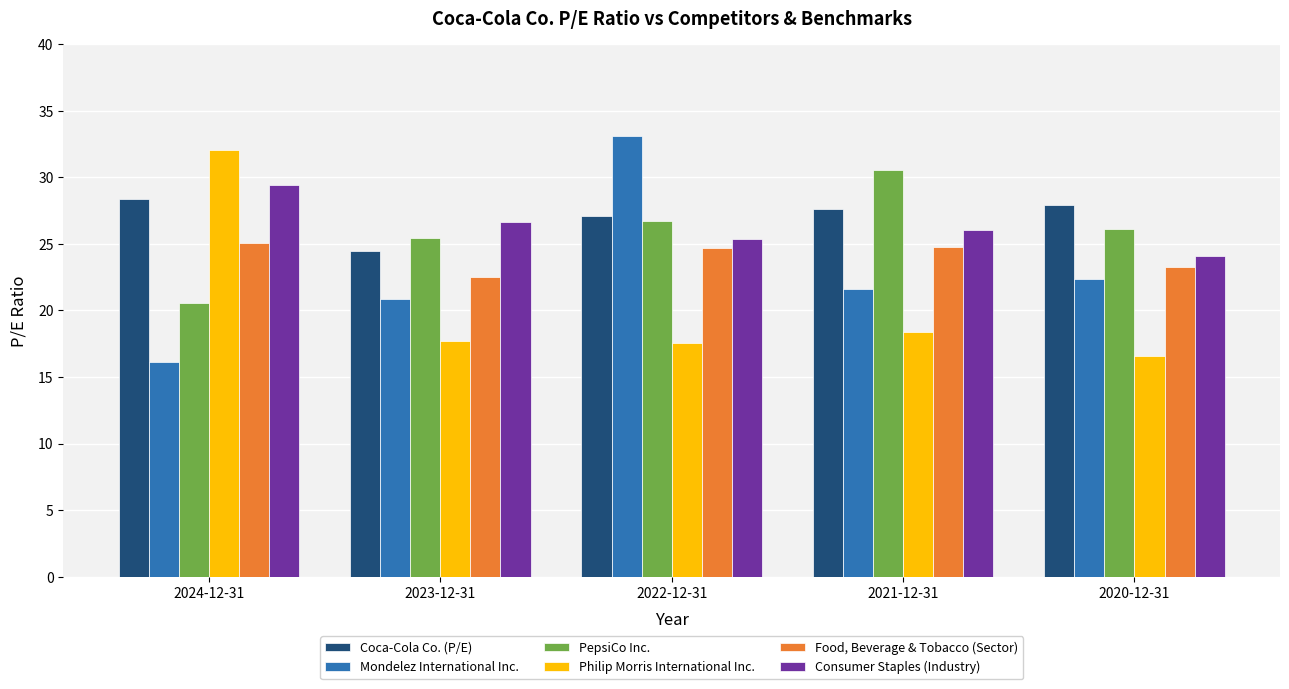

What are all the series names shown in the legend?

Coca-Cola Co. (P/E), Mondelez International Inc., PepsiCo Inc., Philip Morris International Inc., Food, Beverage & Tobacco (Sector), Consumer Staples (Industry)